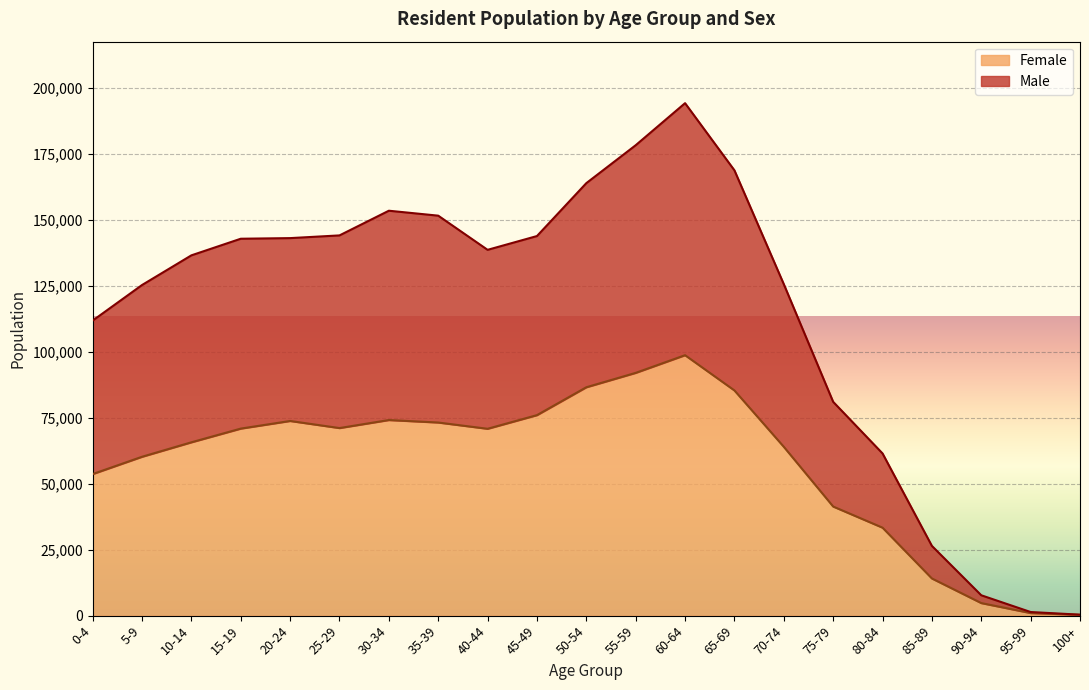

At which label does Male first exceed 138734?

15-19